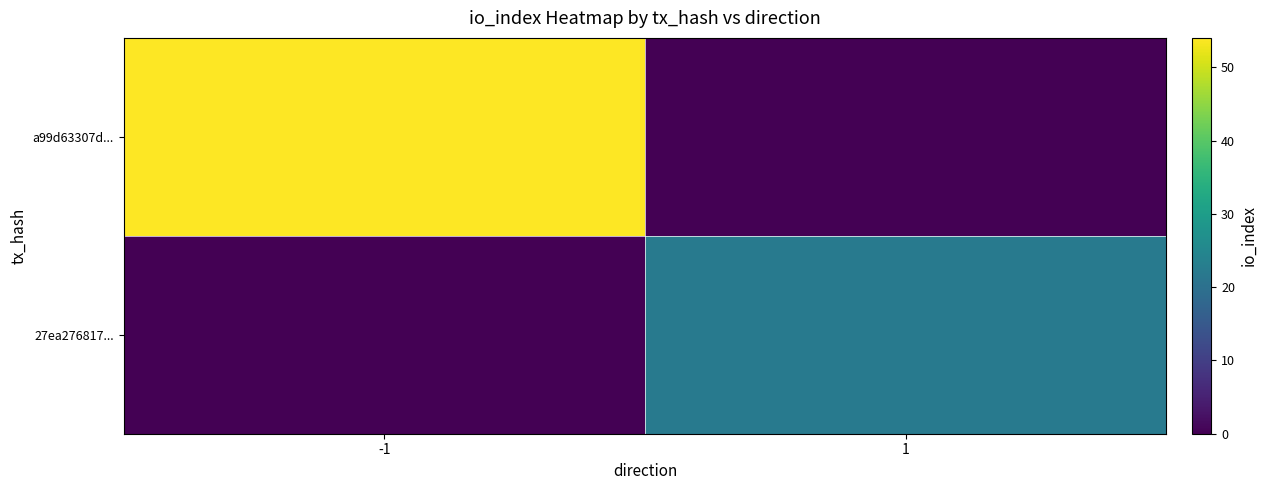

Reading left to right, extract all data points from this chart.

a99d63307d...: -1=54	1=0
27ea276817...: -1=0	1=22